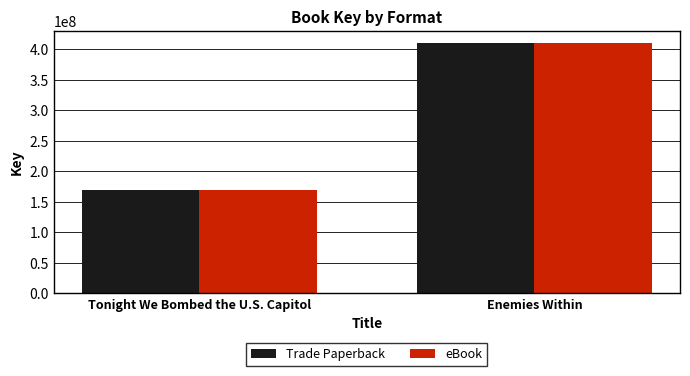

What is the sum of all Trade Paperback values?

578916628